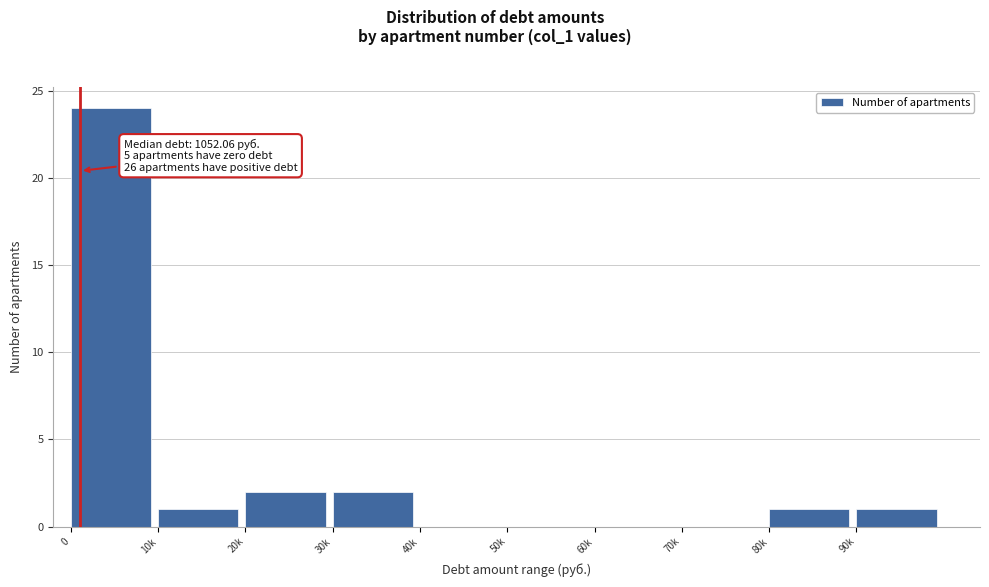

Reading left to right, list all the values displayed in this chart.

0=24	10k=1	20k=2	30k=2	40k=0	50k=0	60k=0	70k=0	80k=1	90k=1